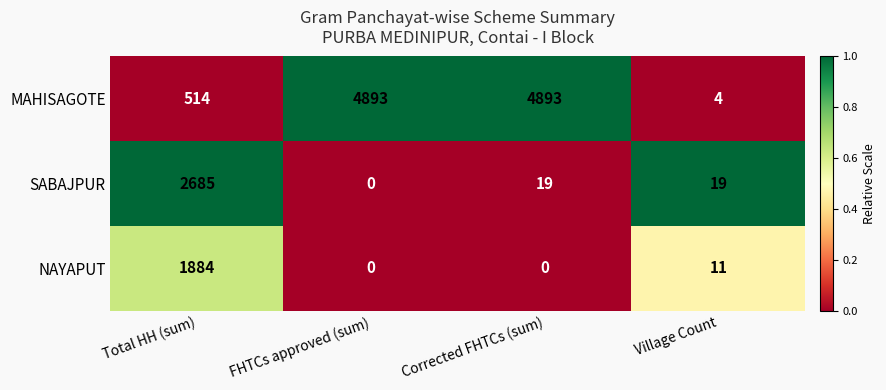

Is it true that MAHISAGOTE equals 4893 at Corrected FHTCs (sum)?

True